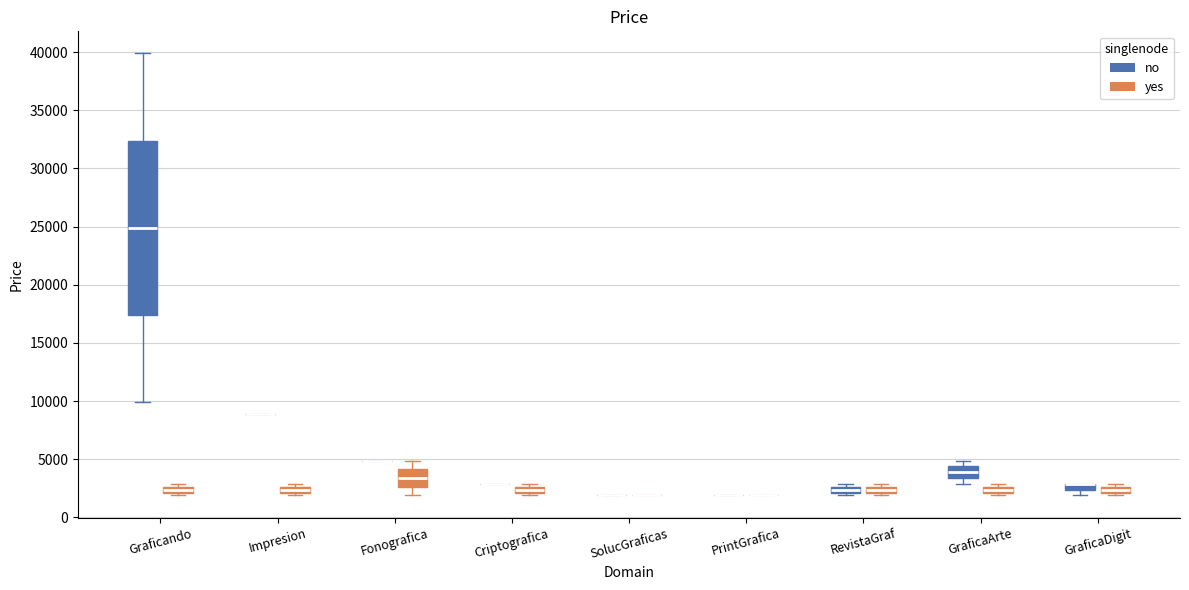

Comparing the boxes themselves (not the whiskers), which one is the tallest?

Graficando (no)